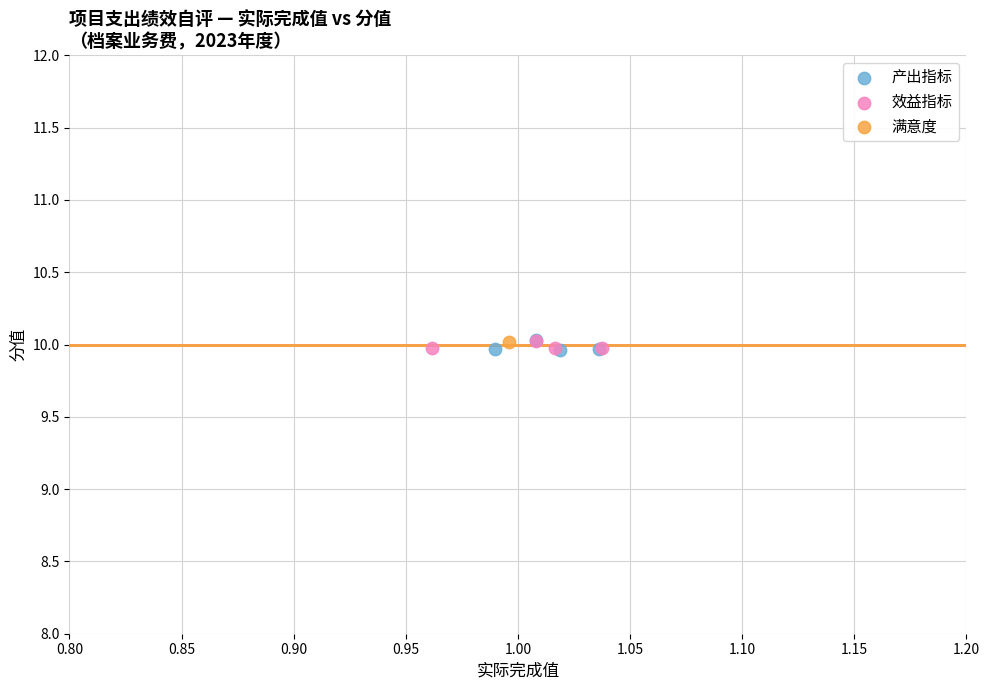

What are all the series names shown in the legend?

产出指标, 效益指标, 满意度